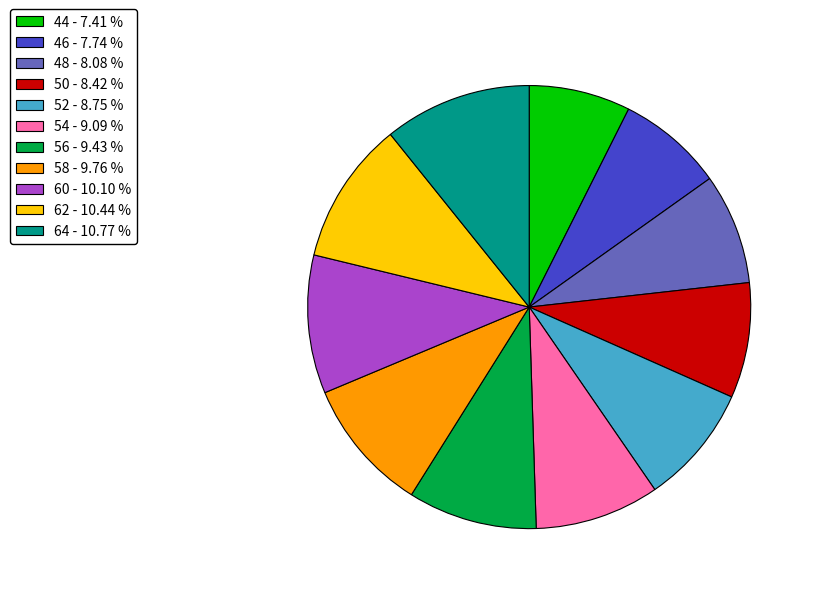

Is it true that 50 is 8% of the pie?

True